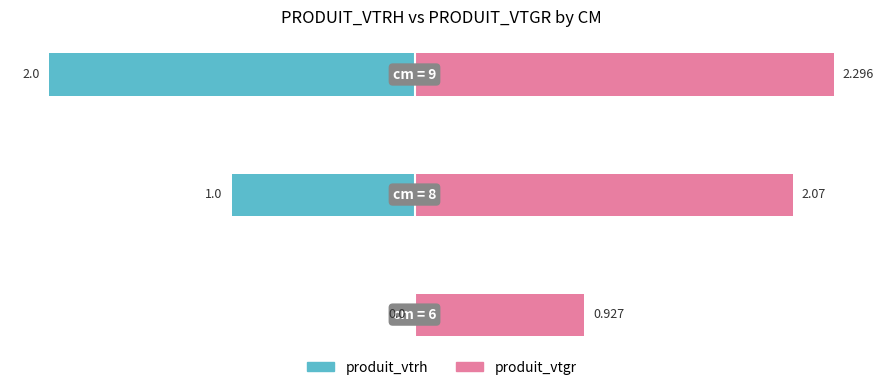

List the series in order of their overall mean, highest first.

produit_vtgr, produit_vtrh